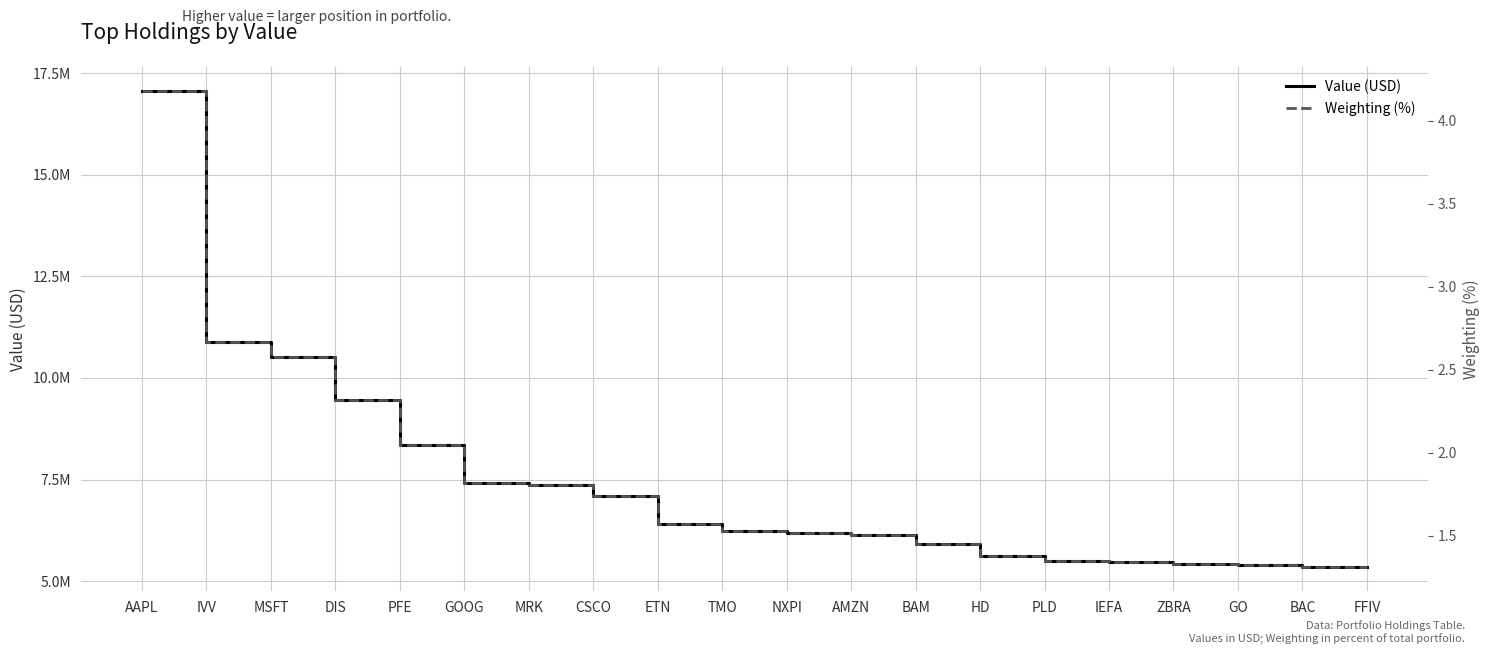

What position from the right is GO?

3